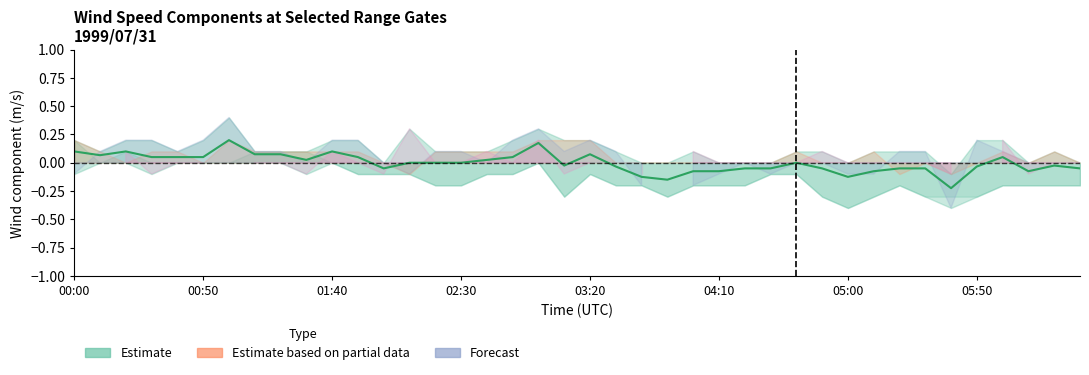

Count the number of values greater than 0.

17